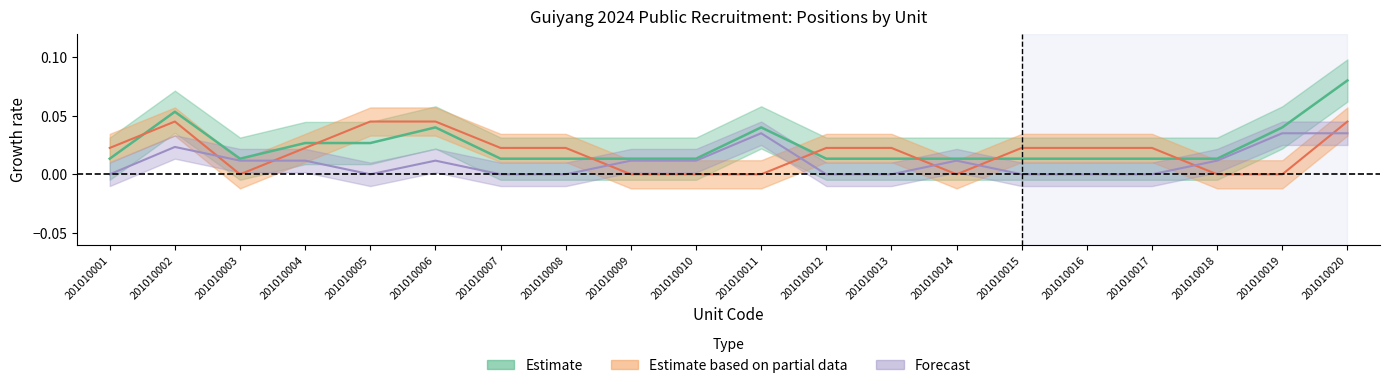

Count the positions_A values in the range 0 to 1.

20